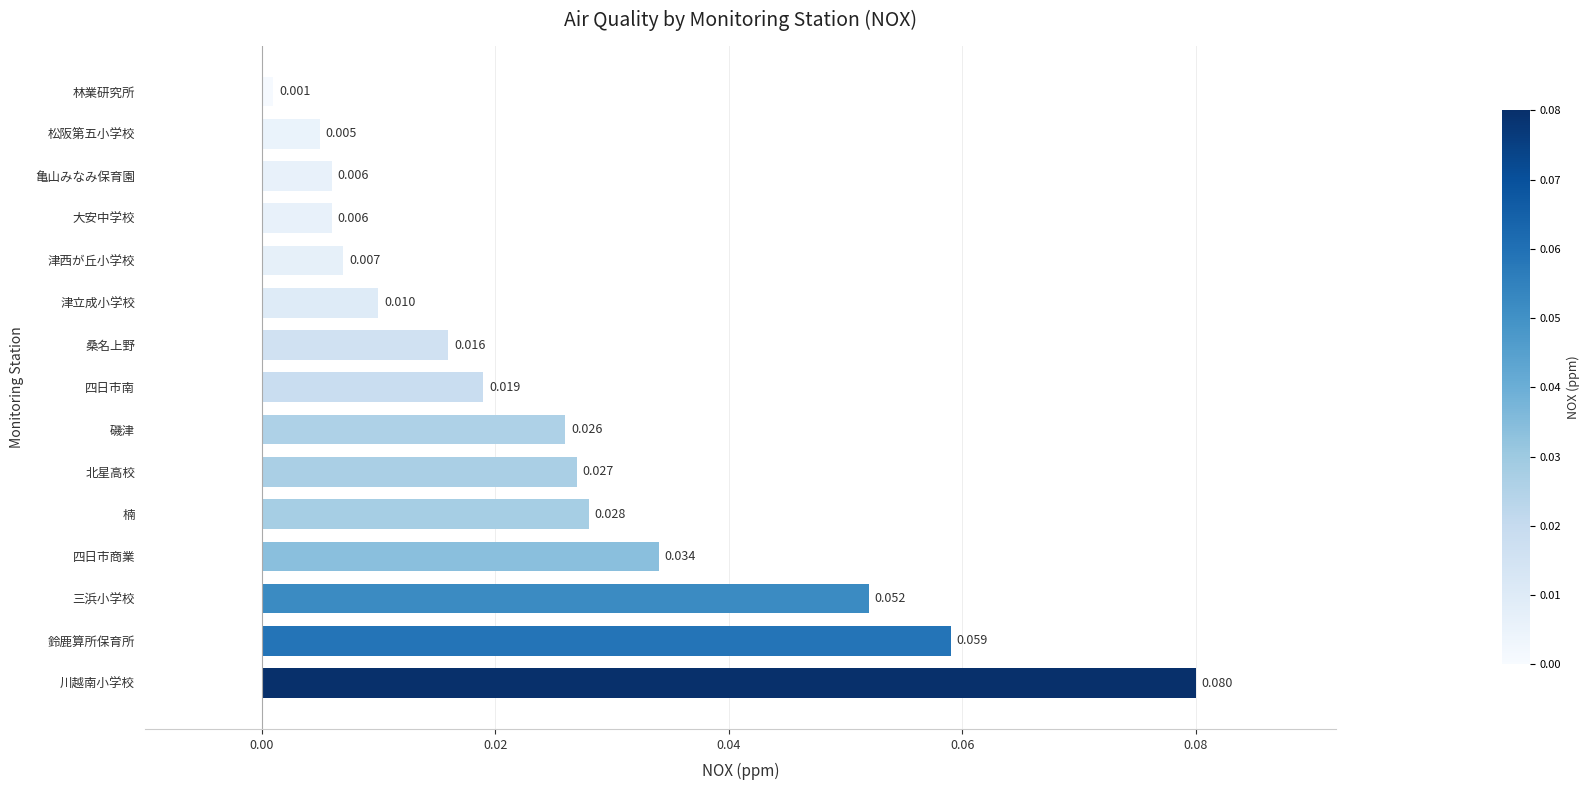

Between 桑名上野 and 亀山みなみ保育園, which is larger?

桑名上野